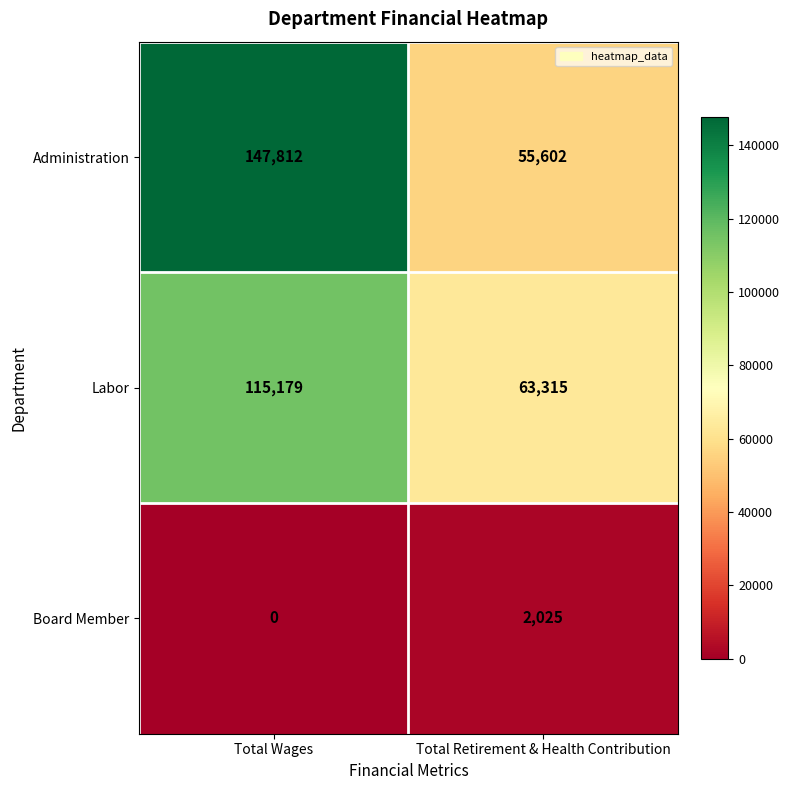

What is the total value across all series at Total Retirement & Health Contribution?

120942